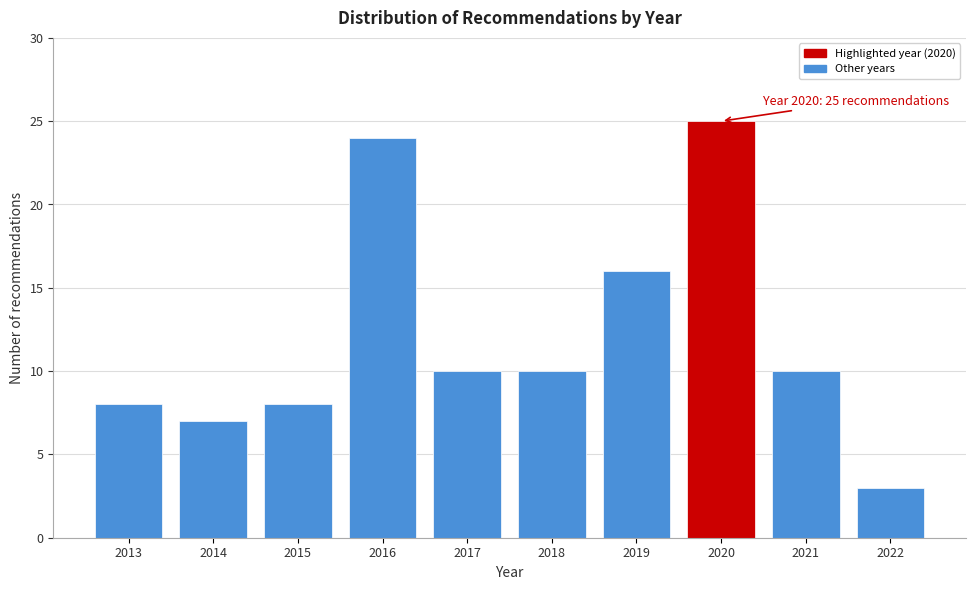

Reading left to right, extract all data points from this chart.

2013=8	2014=7	2015=8	2016=24	2017=10	2018=10	2019=16	2020=25	2021=10	2022=3